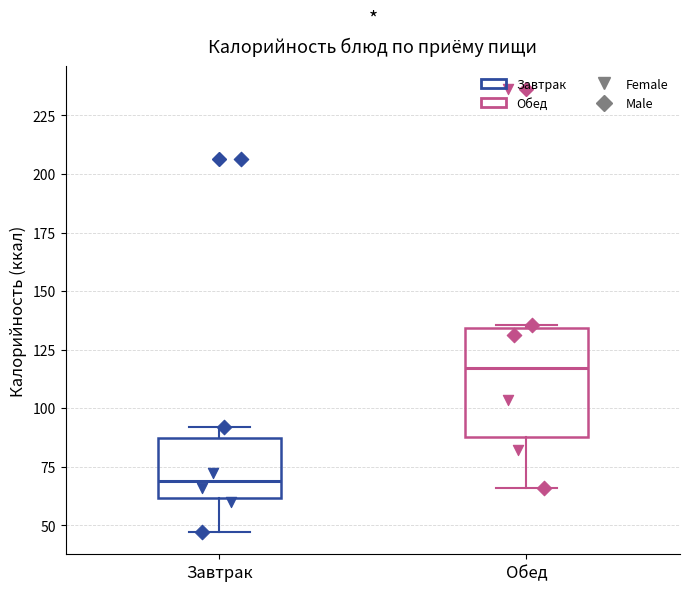

Which box's median line is the highest?

Обед